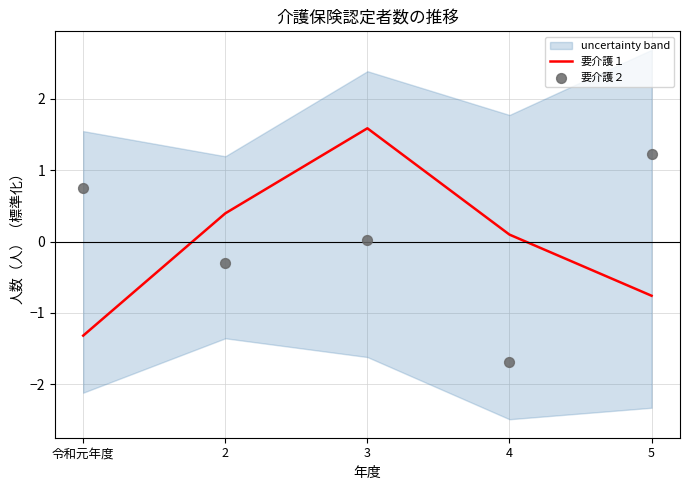

Which series contains the lowest Y value?

要介護２